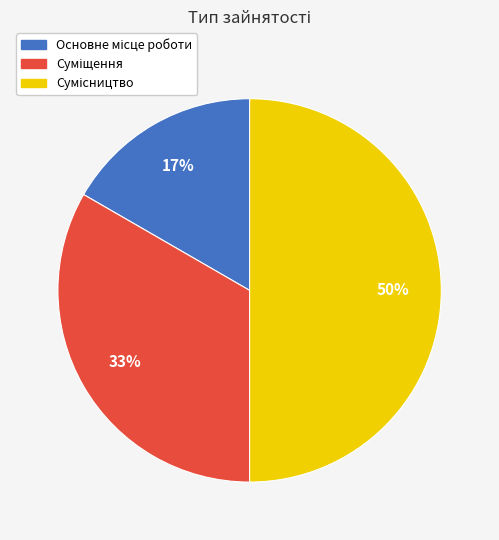

To the nearest percent, what is the average slice percentage?

33%